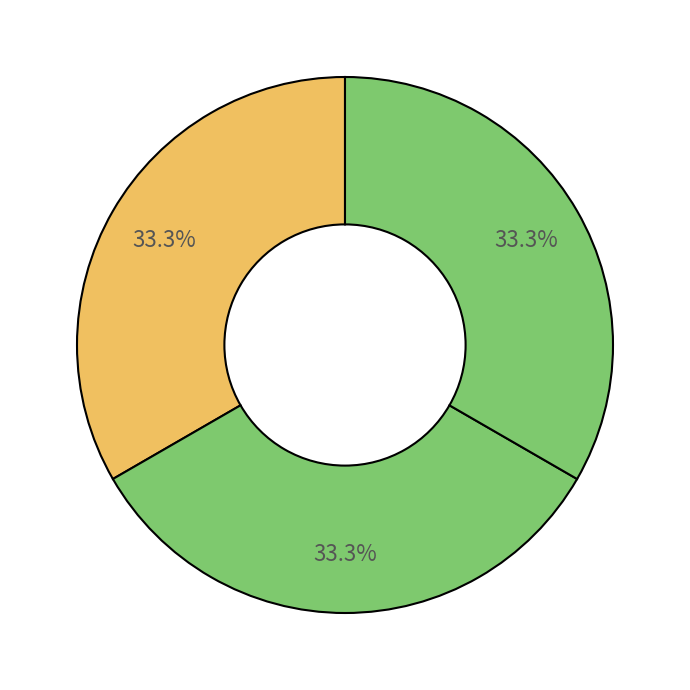

Count the number of slices in the pie.

3